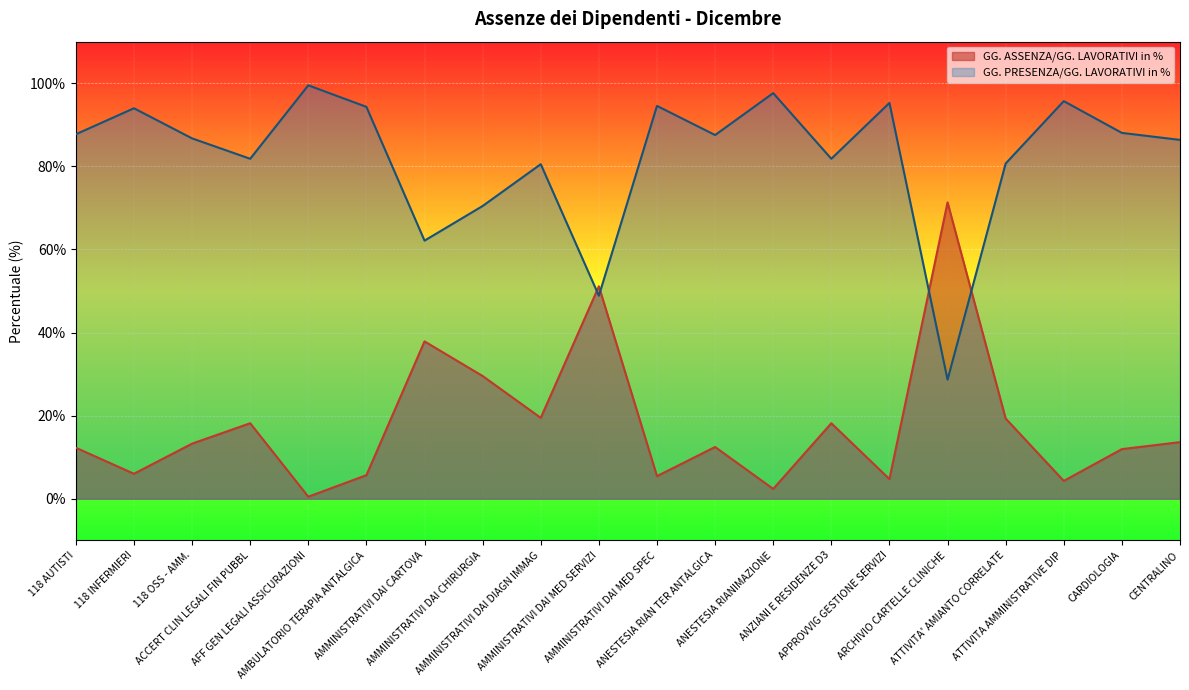

True or false: GG. ASSENZA/GG. LAVORATIVI in % and GG. PRESENZA/GG. LAVORATIVI in % cross at least once.

True